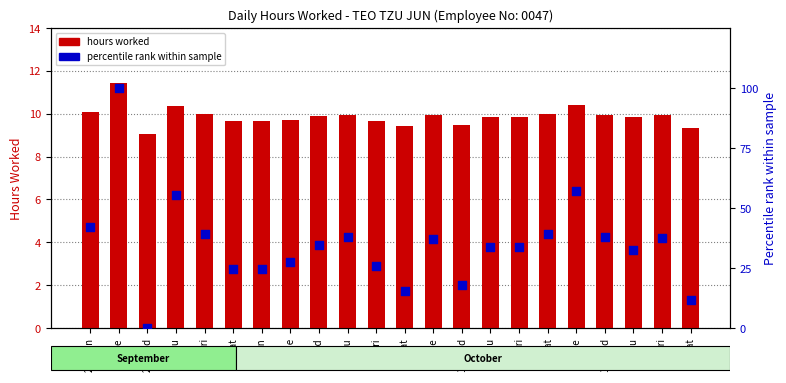

Is the value of hours worked at 6-Thu greater than the value of percentile rank within sample at 12-Wed?

No